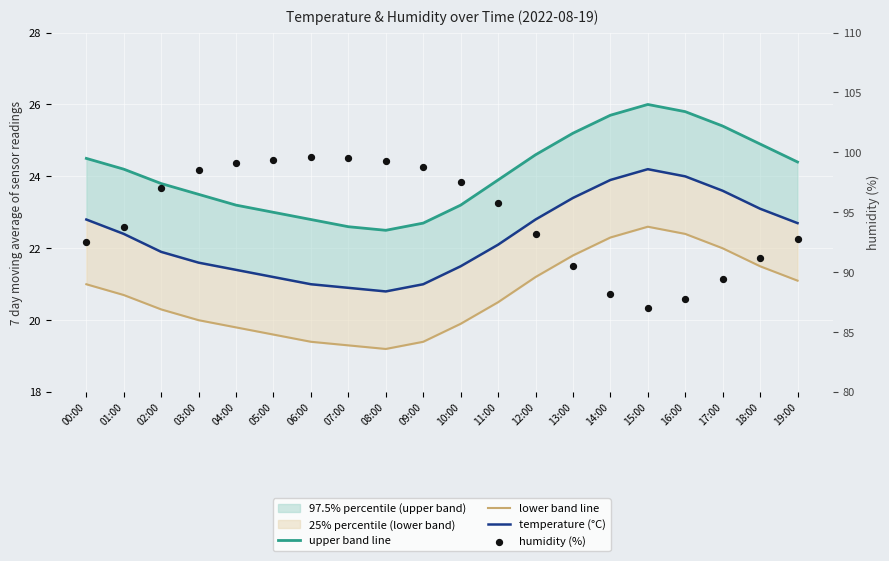

At how many categories does at least one series exceed 28?

20